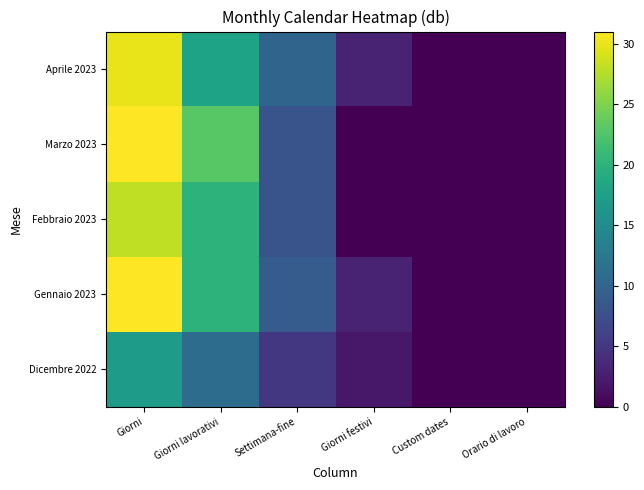

What is the greatest value displayed?

31